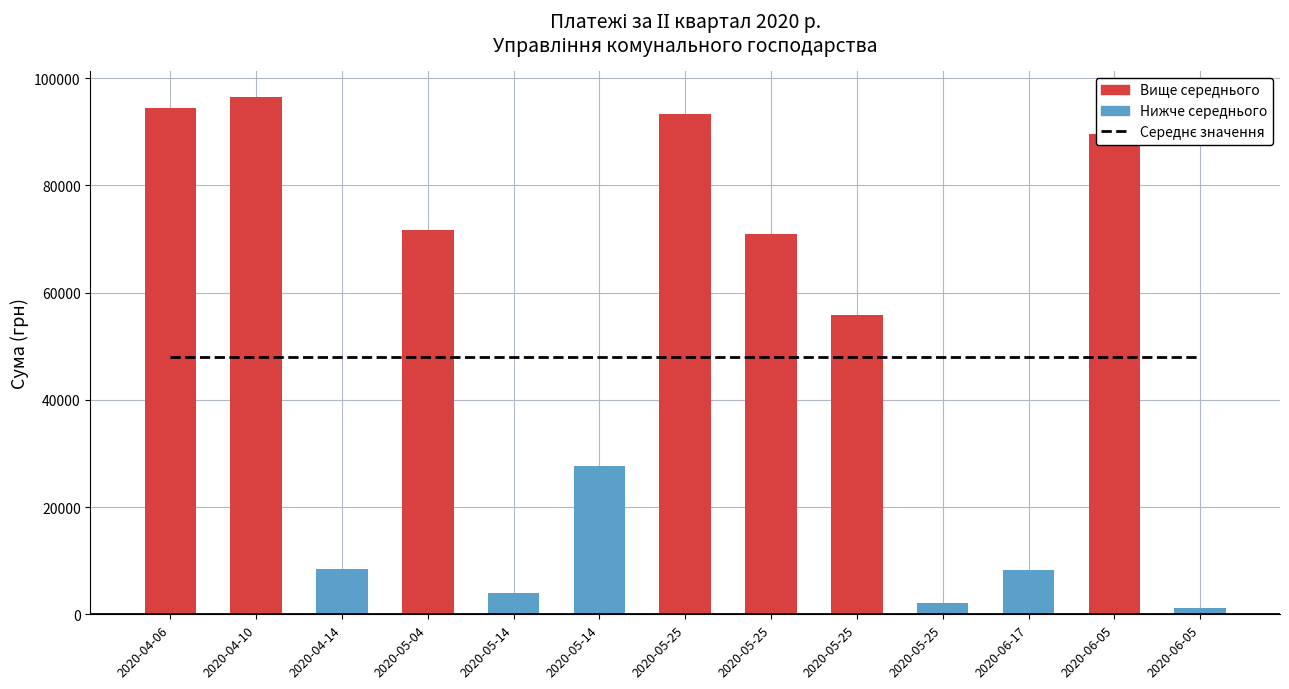

Which series changed the most between 2020-05-25 and 2020-06-05?

Сума по документу (col_16)